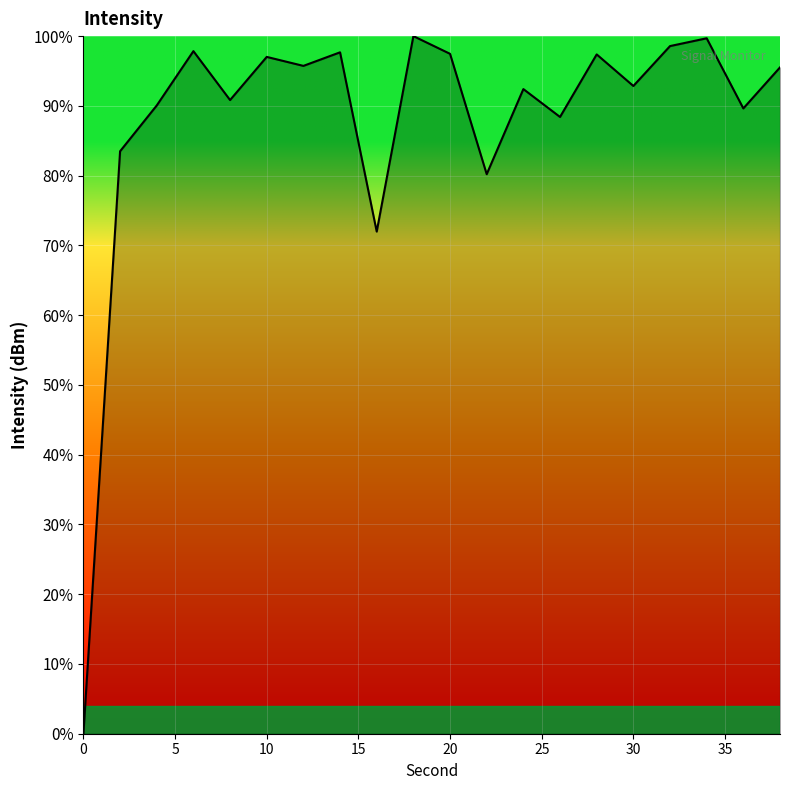

What is the greatest value displayed?

100.0